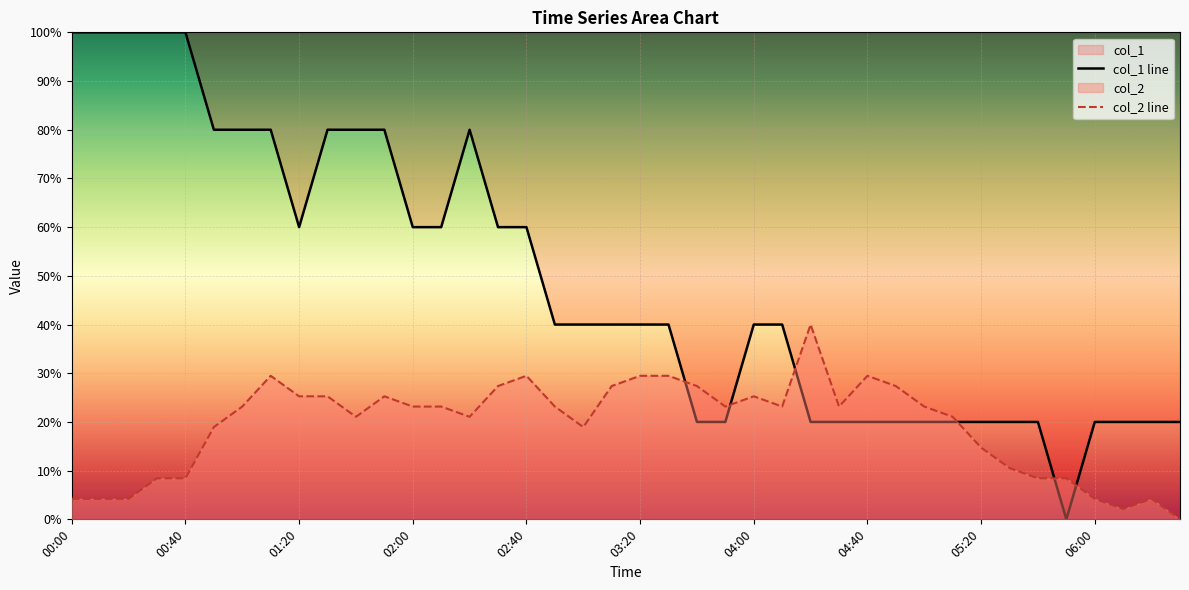

How many values in the col_2 series exceed 23?

22